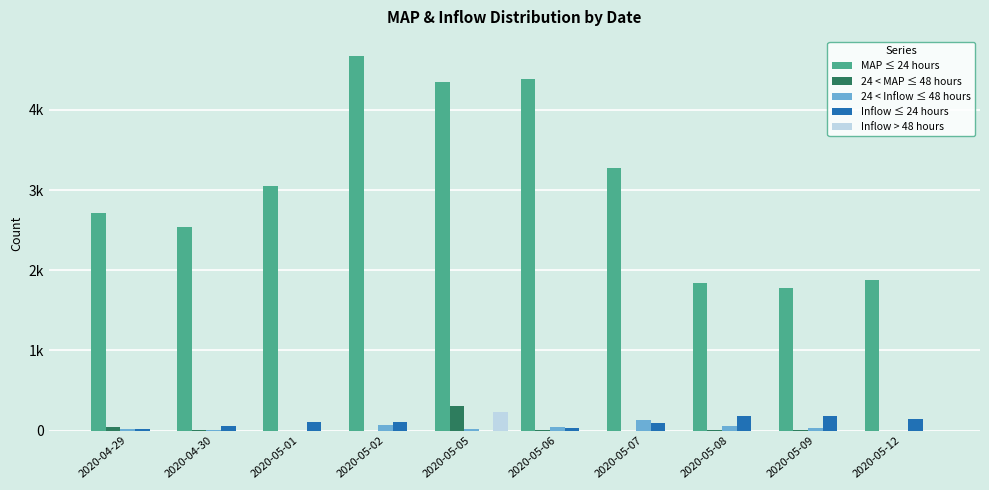

List the series in order of their peak value, highest first.

MAP ≤ 24 hours, 24 < MAP ≤ 48 hours, Inflow > 48 hours, Inflow ≤ 24 hours, 24 < Inflow ≤ 48 hours